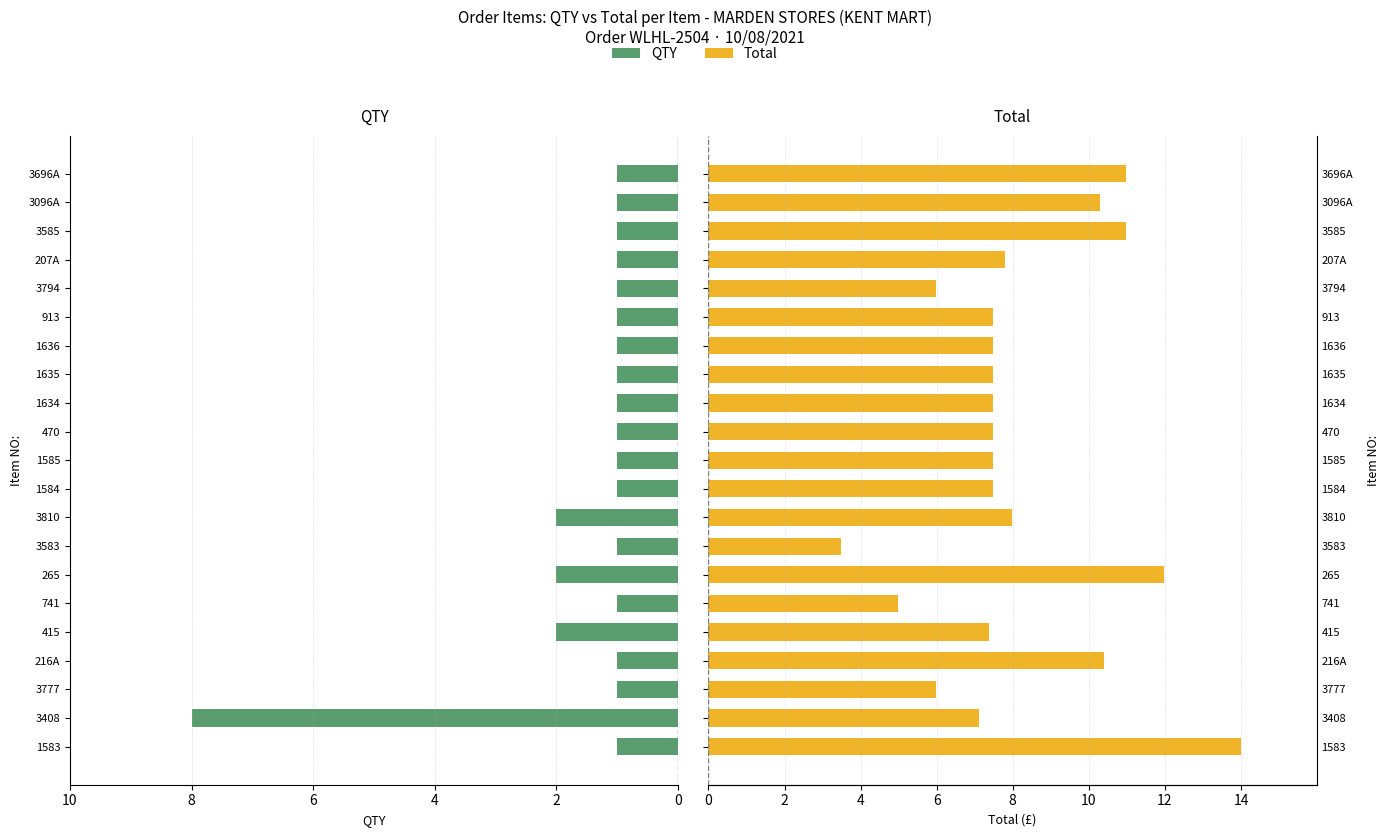

How many groups of bars are there?

21